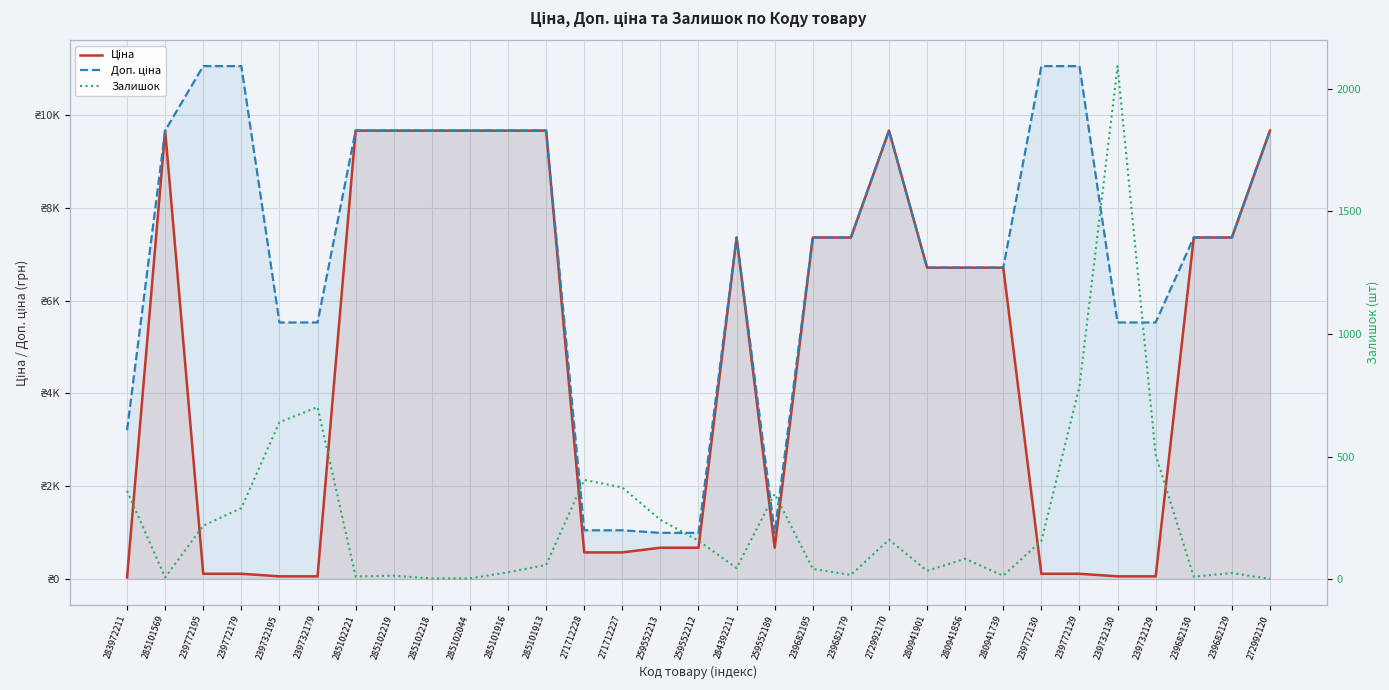

Rank the series by their average value, from lowest to highest.

Залишок, Ціна, Доп. ціна